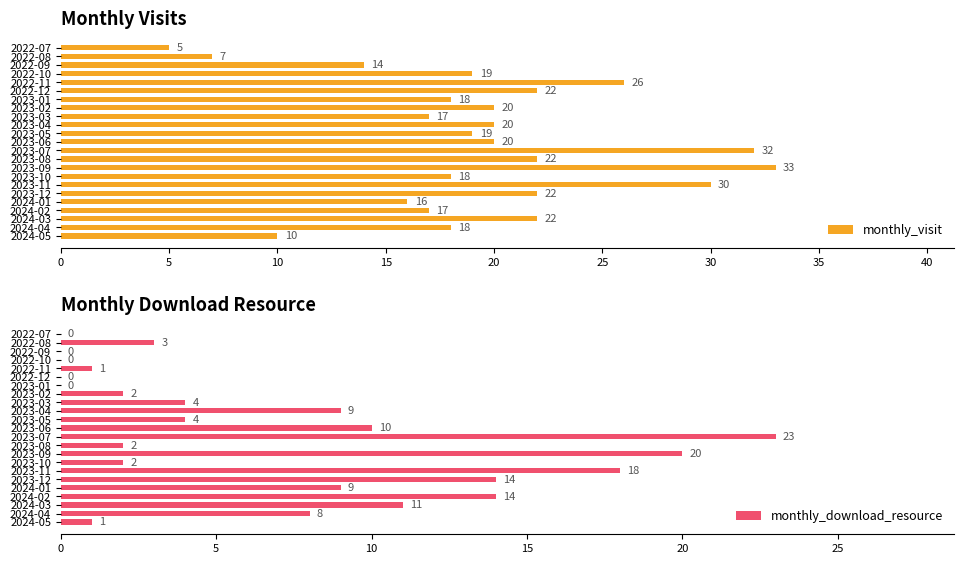

The monthly_visit series shows 18 at 2023-10. True or false?

True